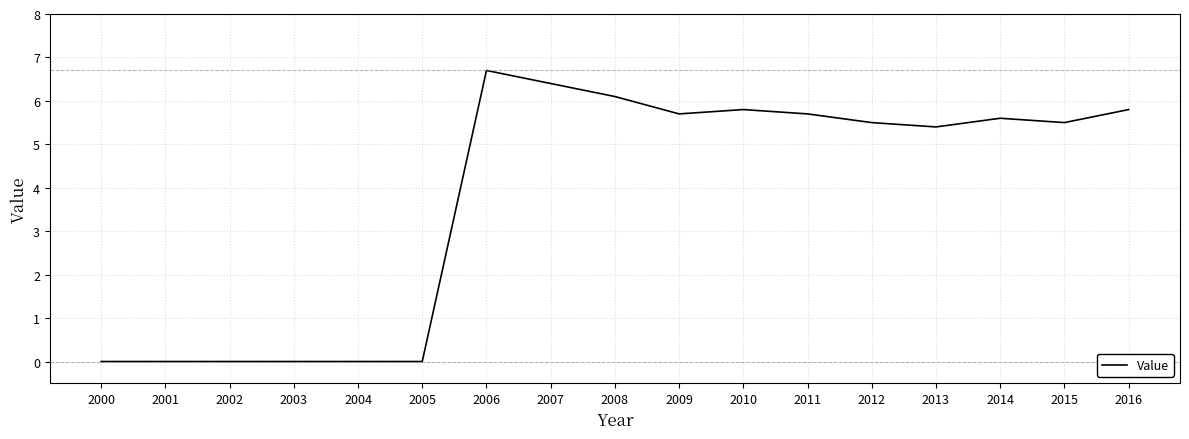

What is the maximum value shown in the chart?

6.7